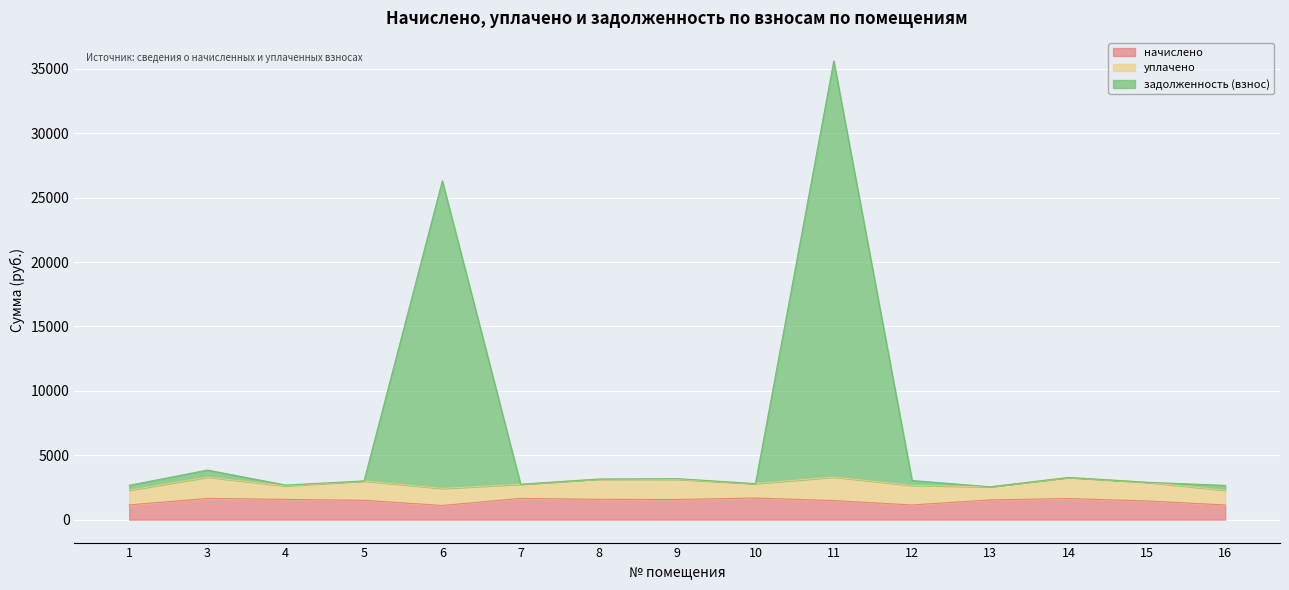

At which category does the chart reach its minimum across all series?

6